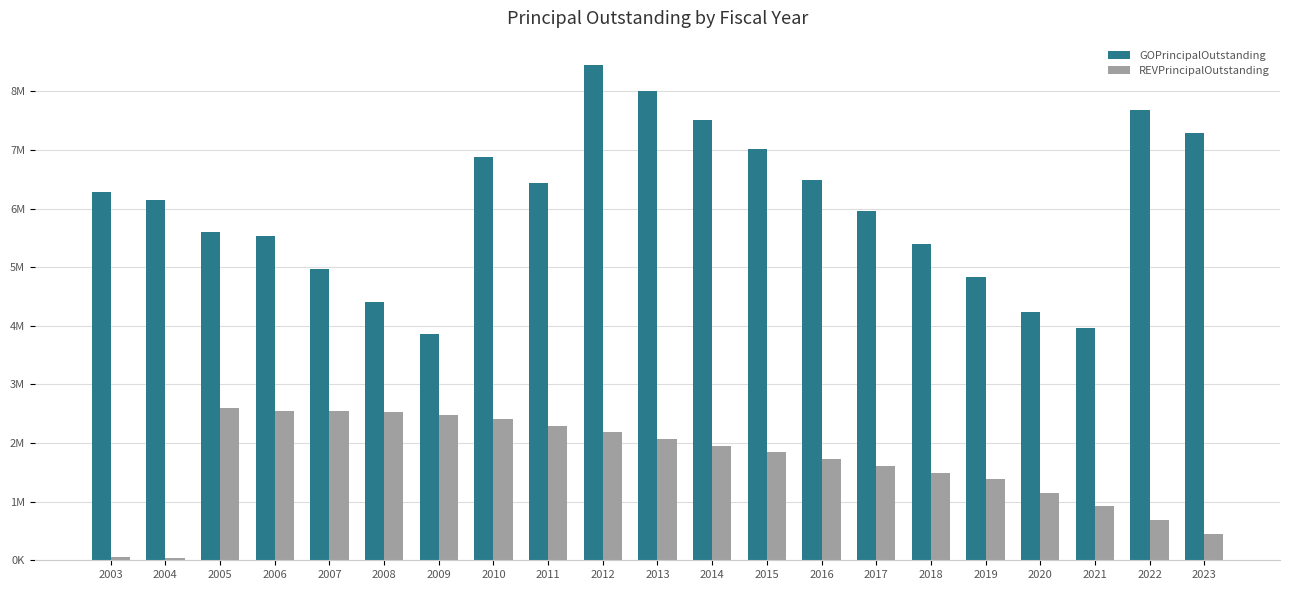

Reading left to right, transcribe all the data shown in this chart.

GOPrincipalOutstanding: 6290000	6150000	5610000	5530000	4975000	4405000	3865000	6890000	6430000	8445000	8000000	7515000	7010000	6490000	5960000	5405000	4835000	4235000	3965000	7690000	7290000
REVPrincipalOutstanding: 48000	44000	2600000	2550000	2540000	2530000	2475000	2415000	2300000	2185000	2070000	1955000	1840000	1725000	1610000	1495000	1380000	1150000	920000	690000	455000